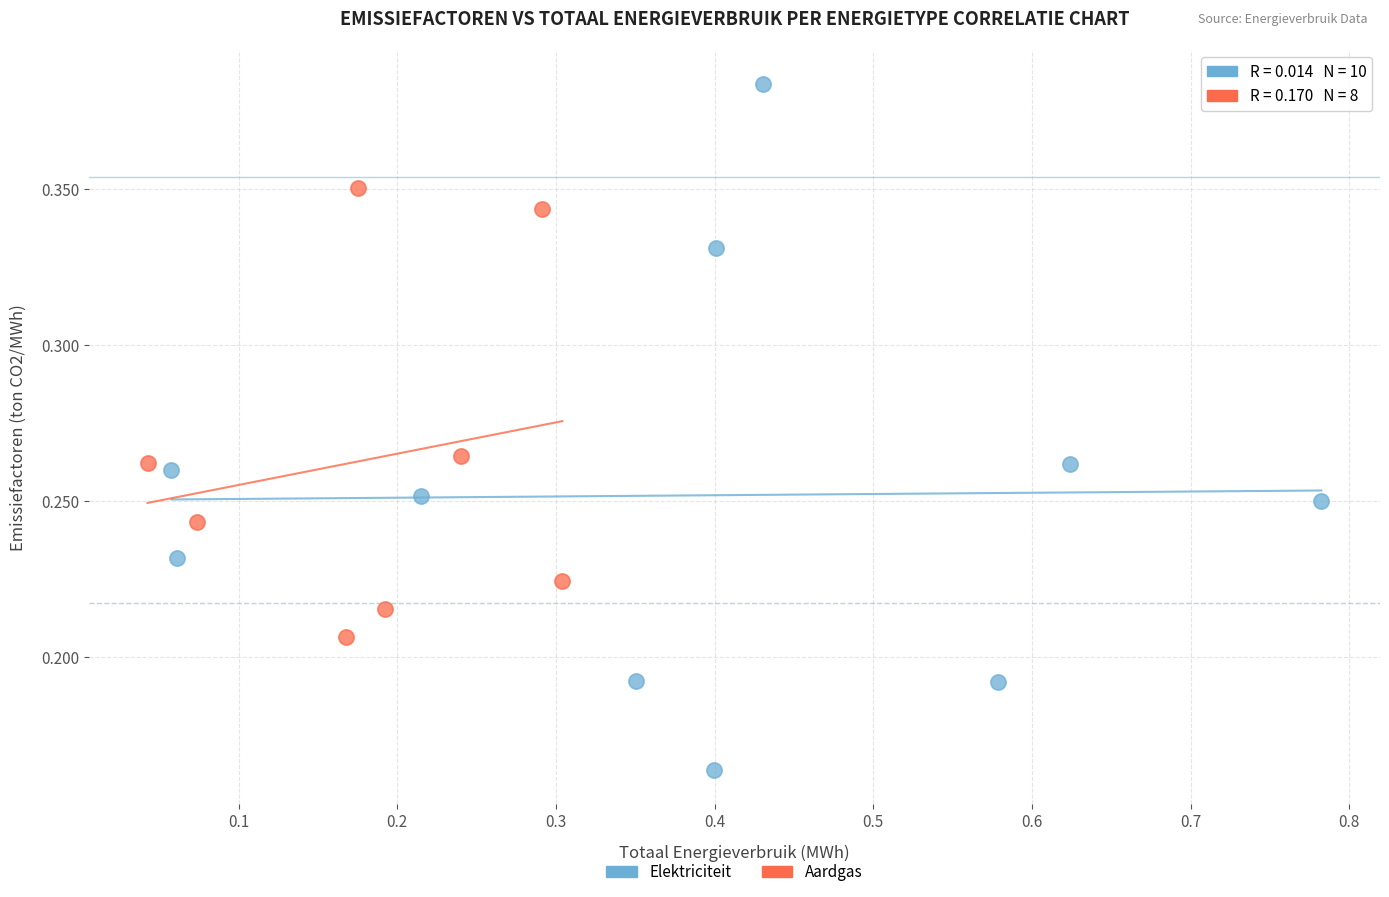

Which series has the largest Y range (max minus min)?

Elektriciteit